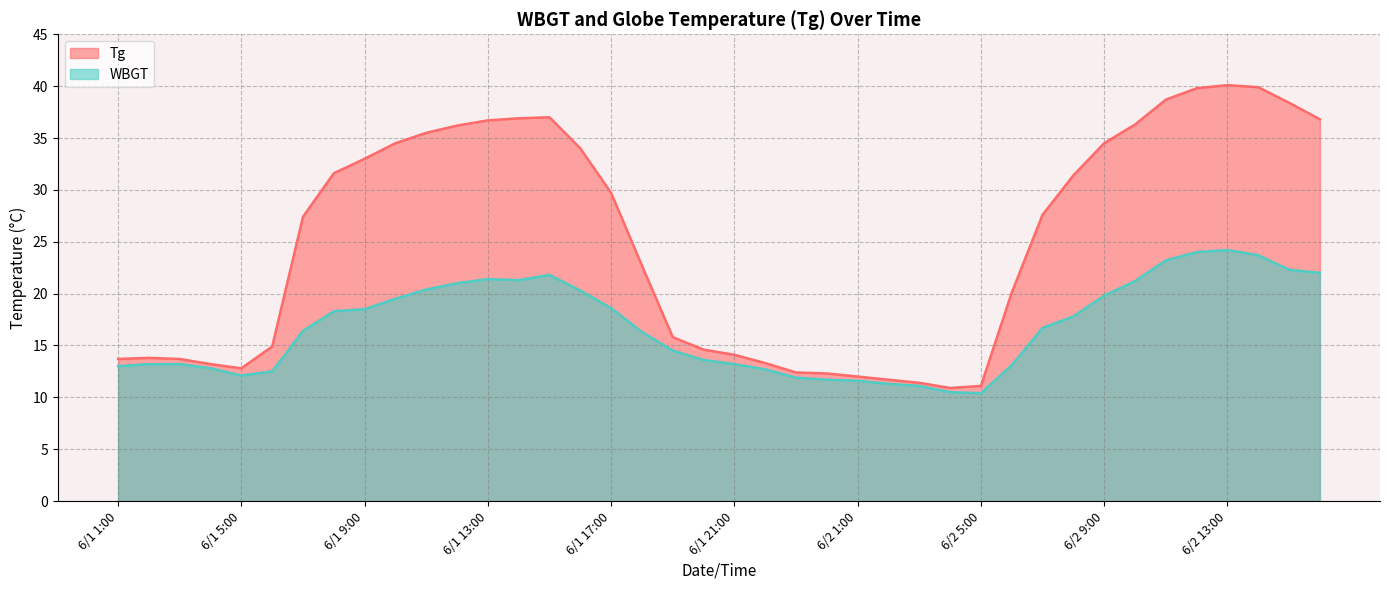

At 6/2 14:00, list the series in order from smallest to largest.

WBGT, Tg